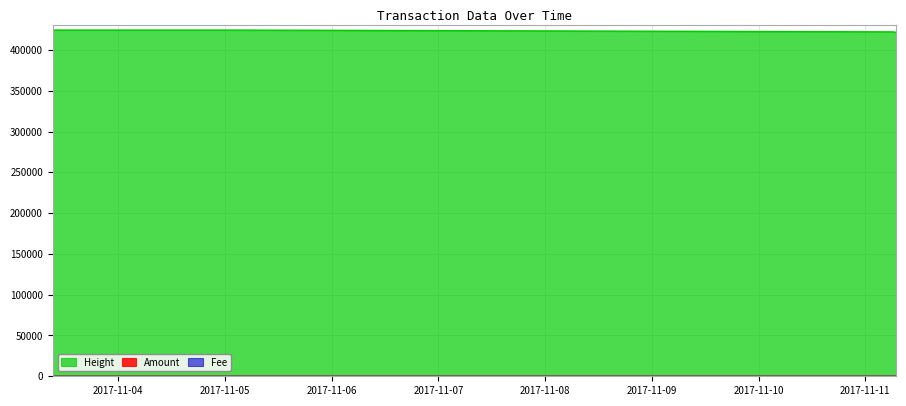

Reading right to left, extract all data points from this chart.

Amount: 2017-11-11 06:57:13=1	2017-11-11 06:14:39=1	2017-11-05 00:27:16=0	2017-11-03 09:14:38=0
Height_scaled: 2017-11-11 06:57:13=421539	2017-11-11 06:14:39=422114	2017-11-05 00:27:16=424353	2017-11-03 09:14:38=424358